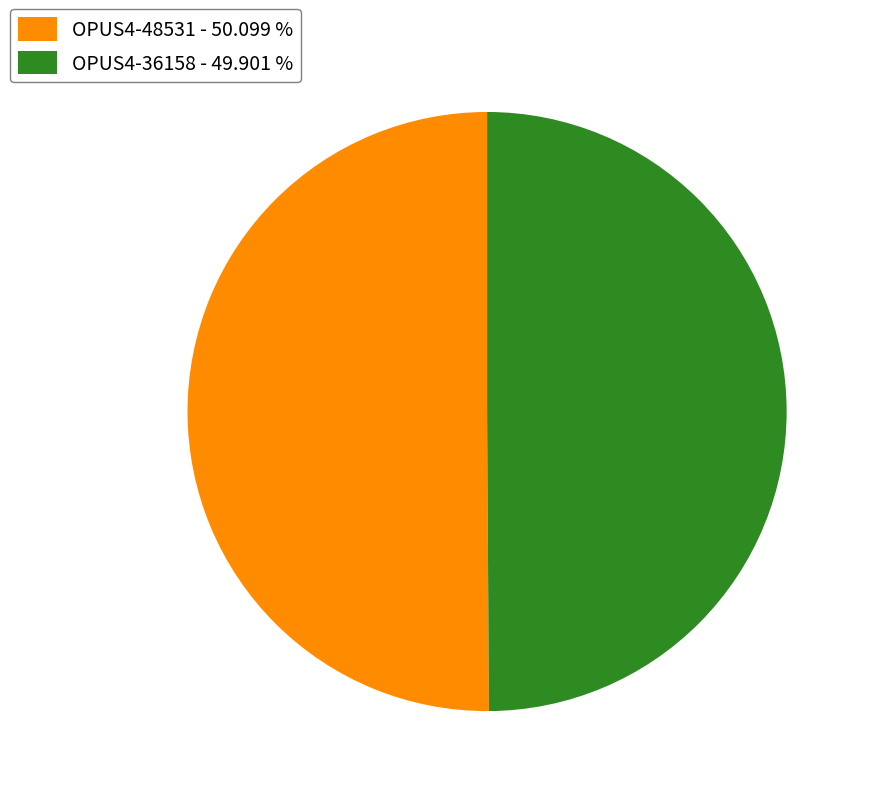

What is the ratio of the value at OPUS4-36158 - 49.901 % to the value at OPUS4-48531 - 50.099 %?

1.0